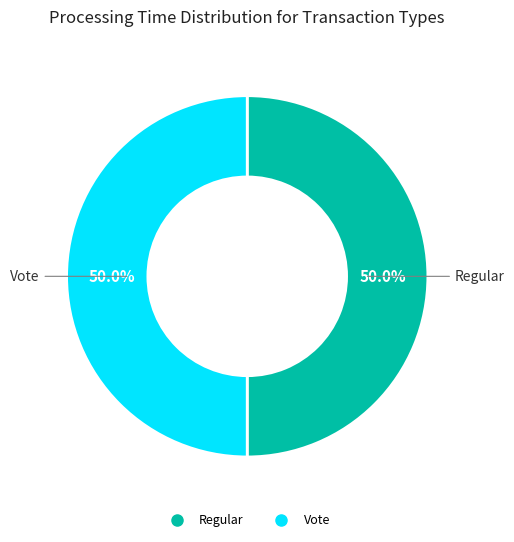

To the nearest percent, what is the average slice percentage?

50%